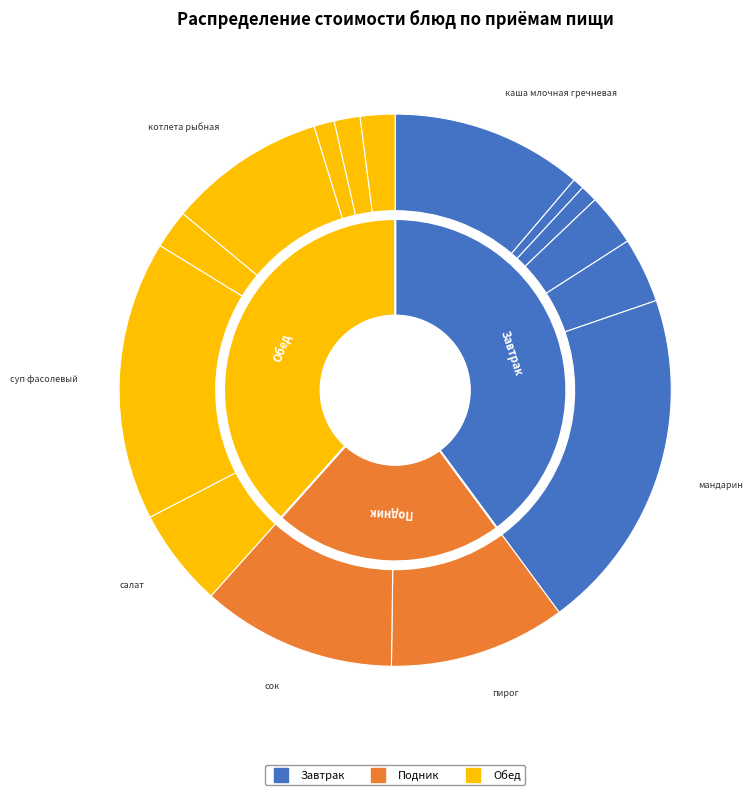

True or false: каша млочная гречневая accounts for 11% of the total.

True